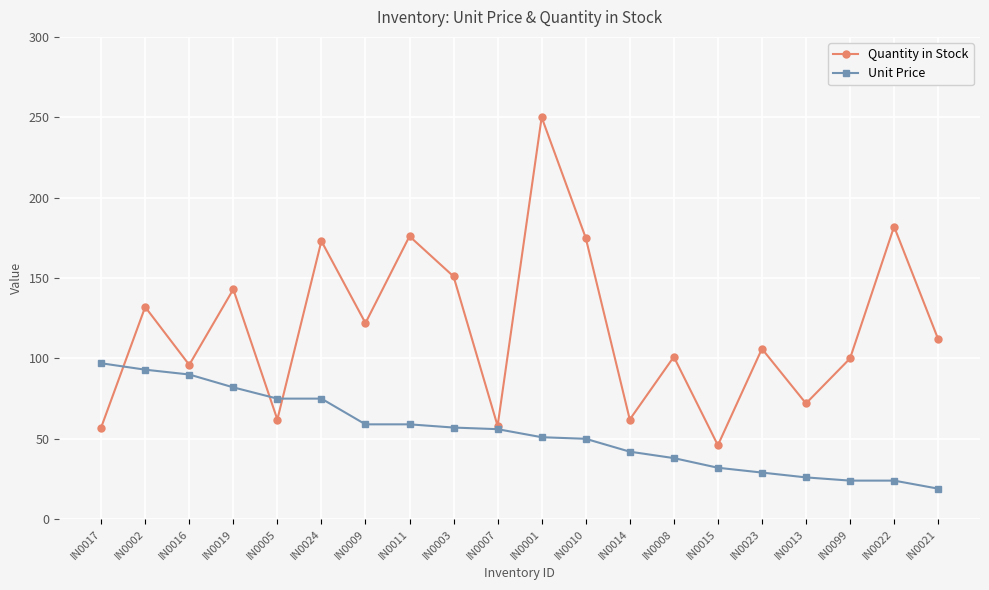

What is the label of the 1st point from the right?

IN0021